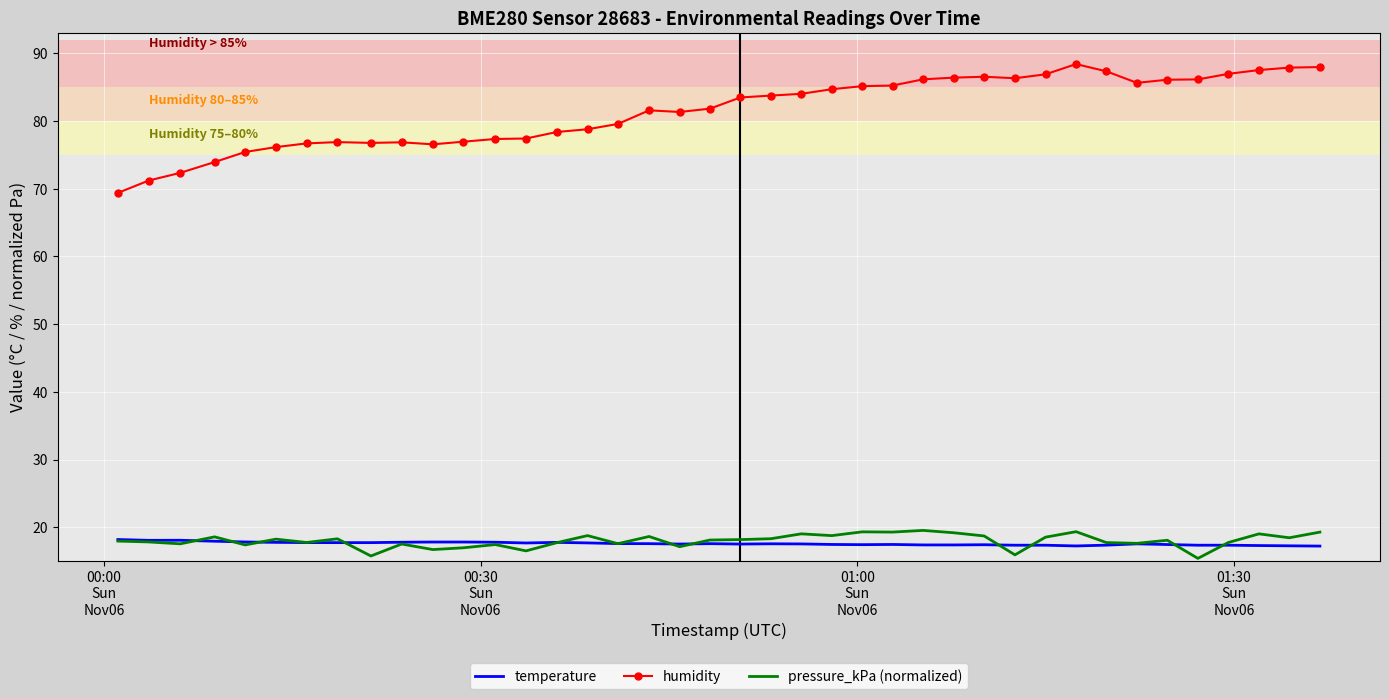

What is the maximum value for temperature?

18.2